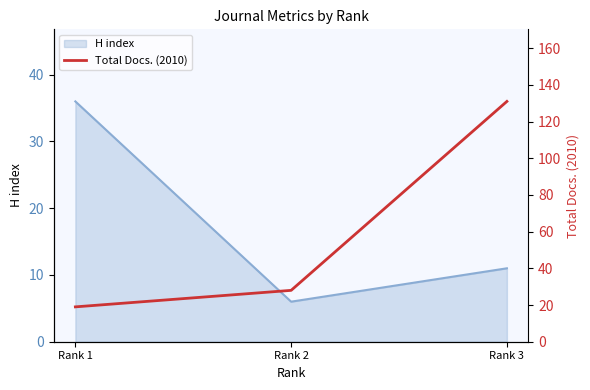

Rank the categories by H index value from lowest to highest.

Rank 2, Rank 3, Rank 1